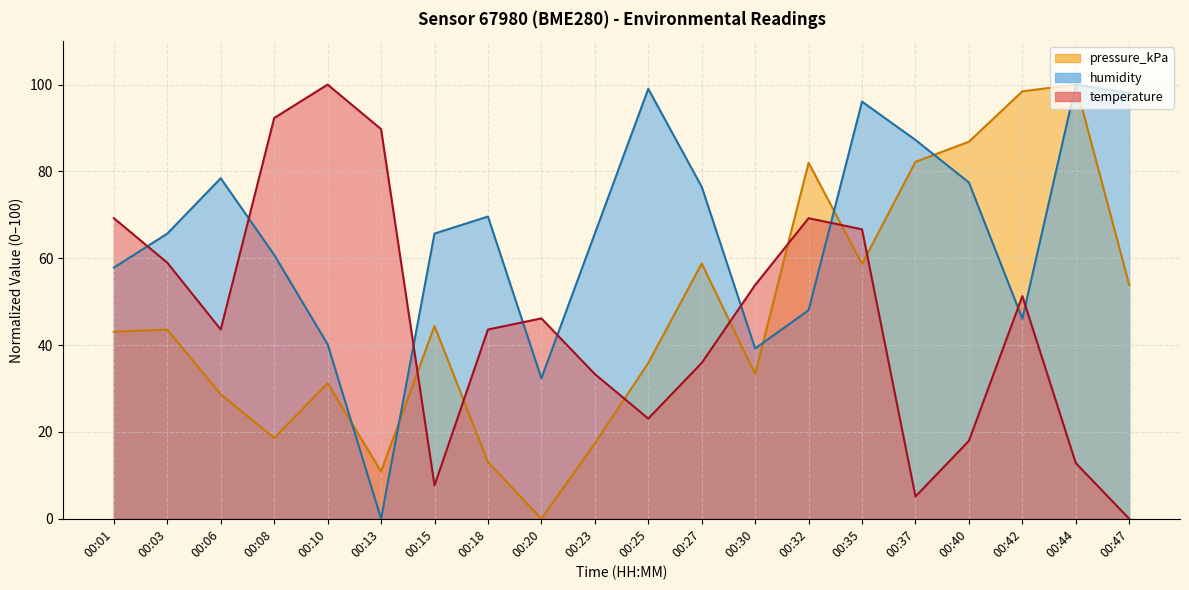

How many lines are shown in the chart?

3